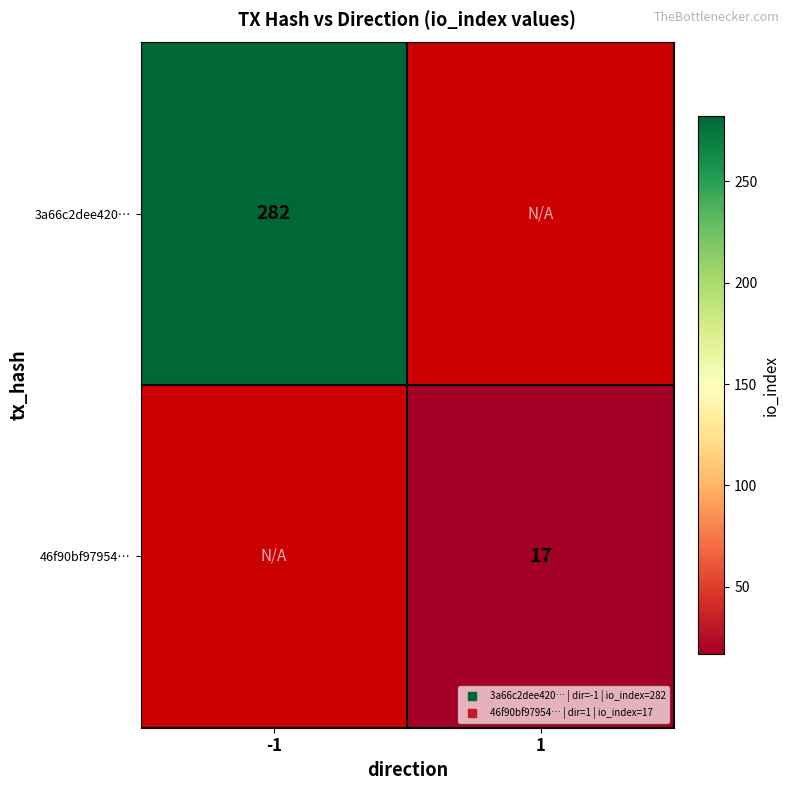

At how many categories does at least one series exceed 19?

1